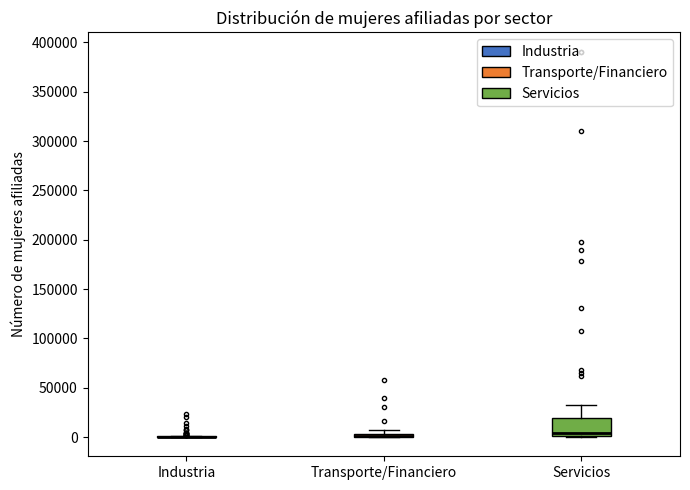

Comparing the boxes themselves (not the whiskers), which one is the tallest?

Servicios